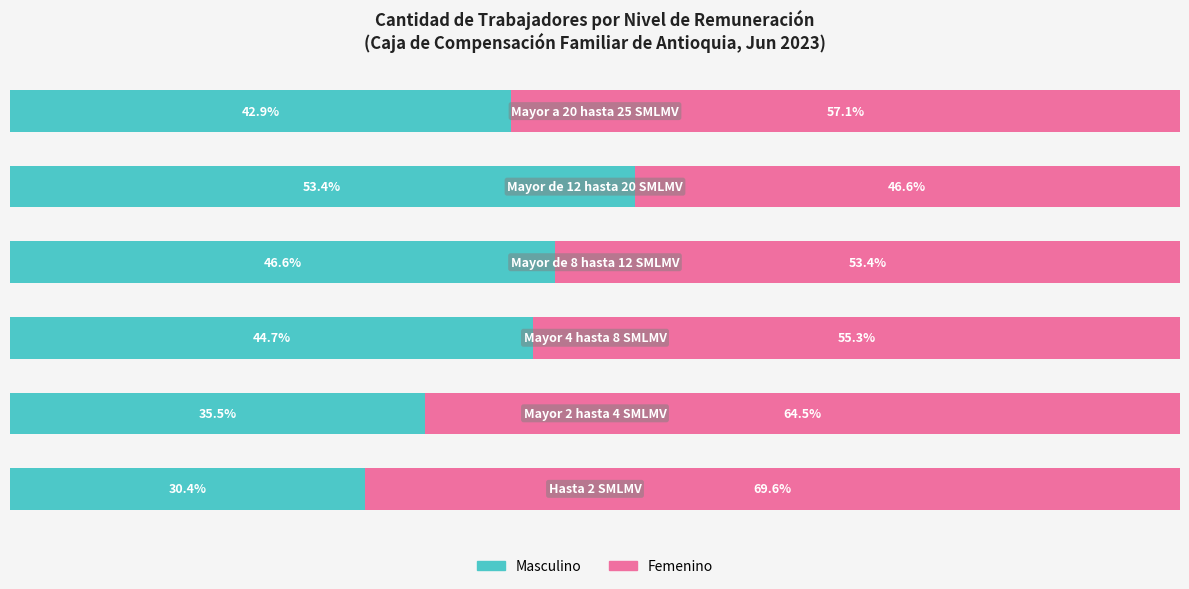

What are all the series names shown in the legend?

Masculino, Femenino